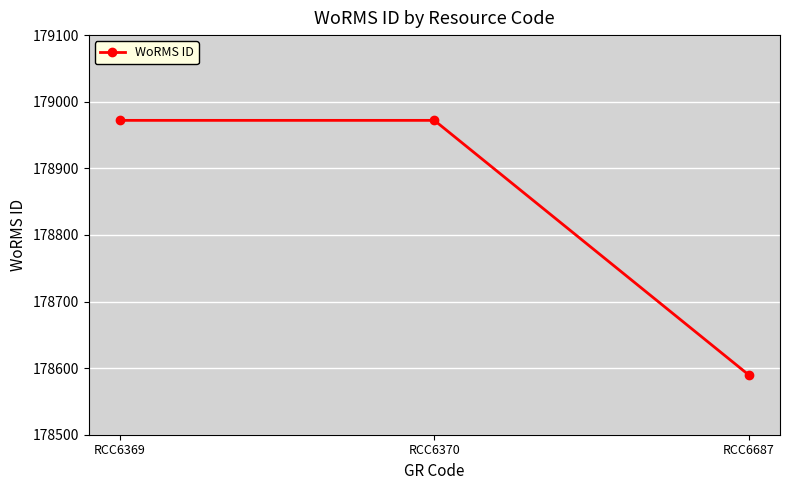

Is it true that the value at RCC6369 is 65204?

False